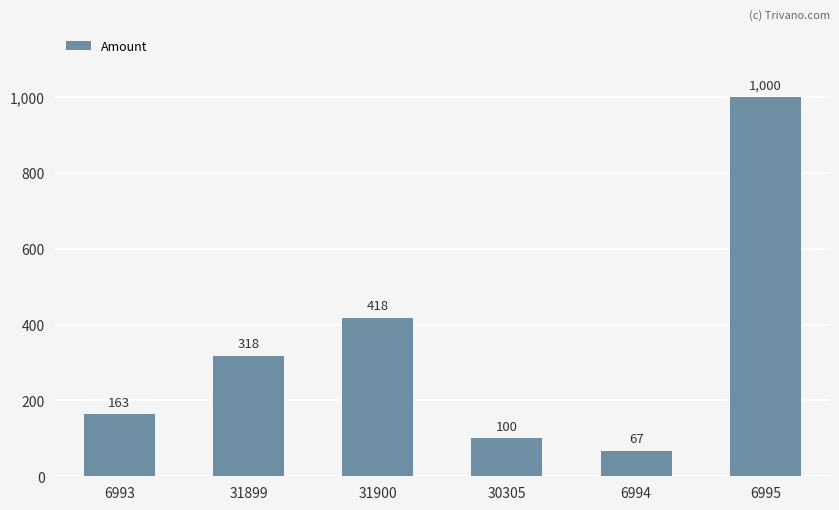

What is the difference between the maximum and minimum values?

933